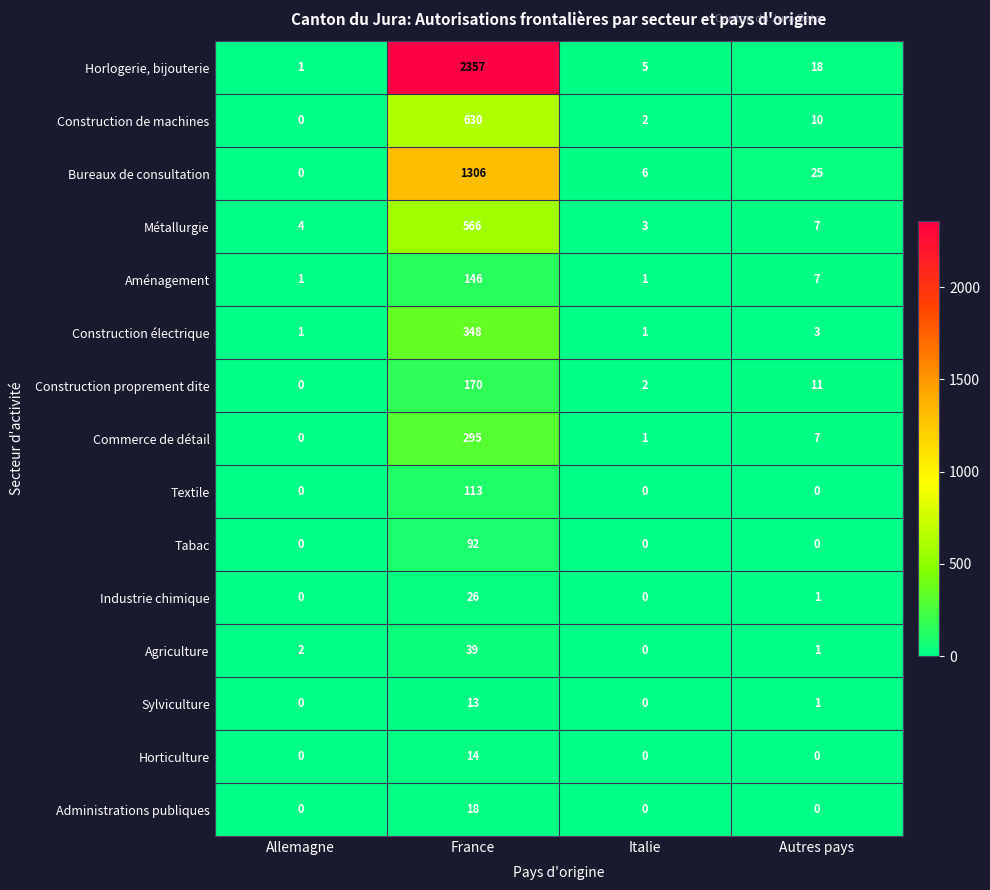

The Agriculture series shows 3 at Allemagne. True or false?

False